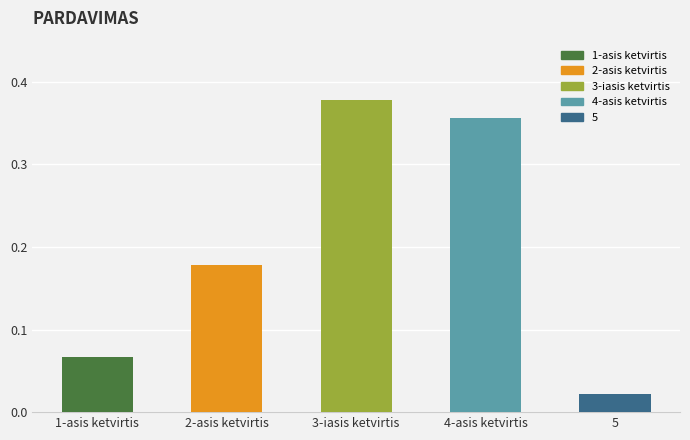

Which has a higher value, 2-asis ketvirtis or 3-iasis ketvirtis?

3-iasis ketvirtis